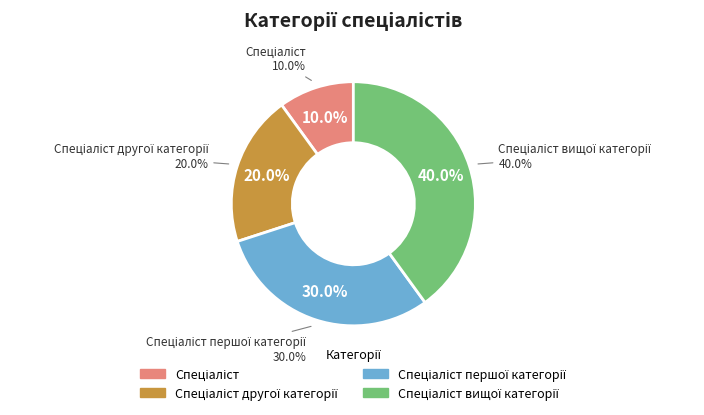

What is the ratio of the value at Спеціаліст другої категорії to the value at Спеціаліст?

2.0